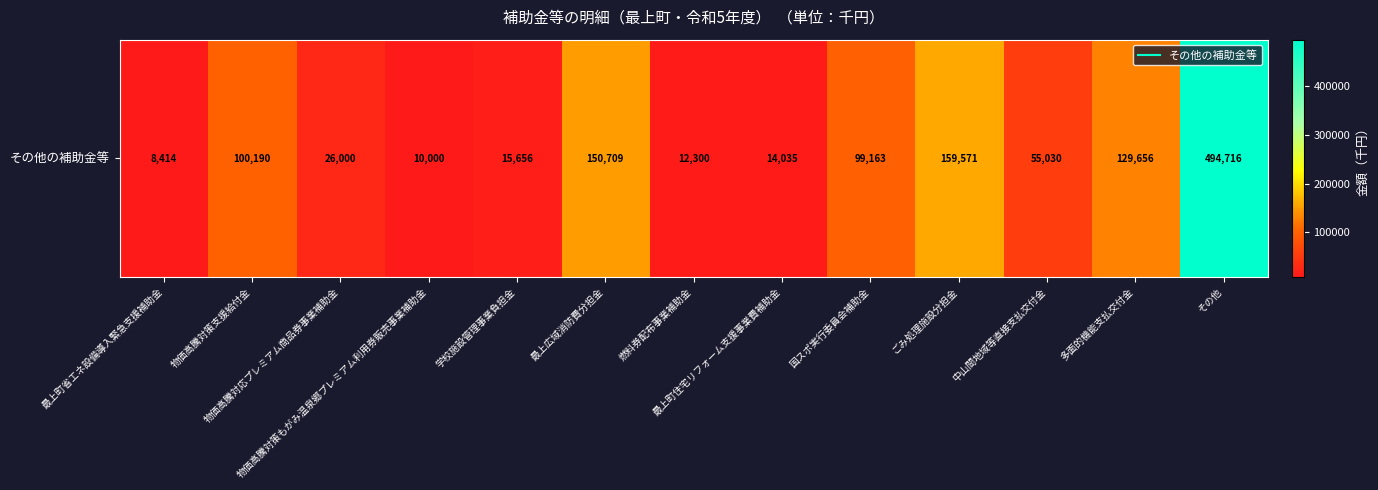

The value at 物価高騰対策もがみ温泉郷プレミアム利用券販売事業補助金 is 17132. True or false?

False